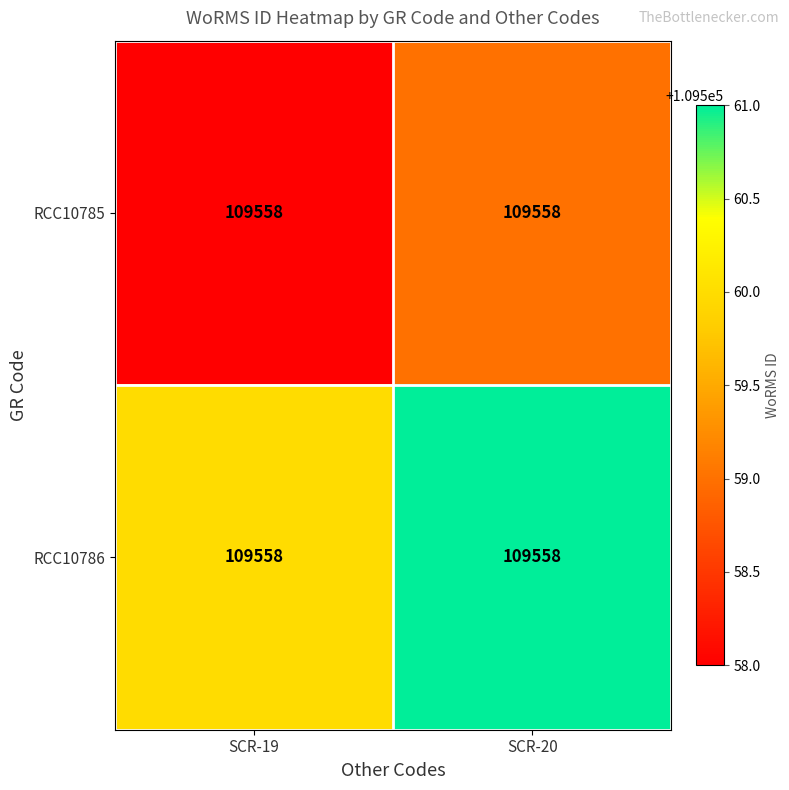

At how many categories does at least one series exceed 109558?

2